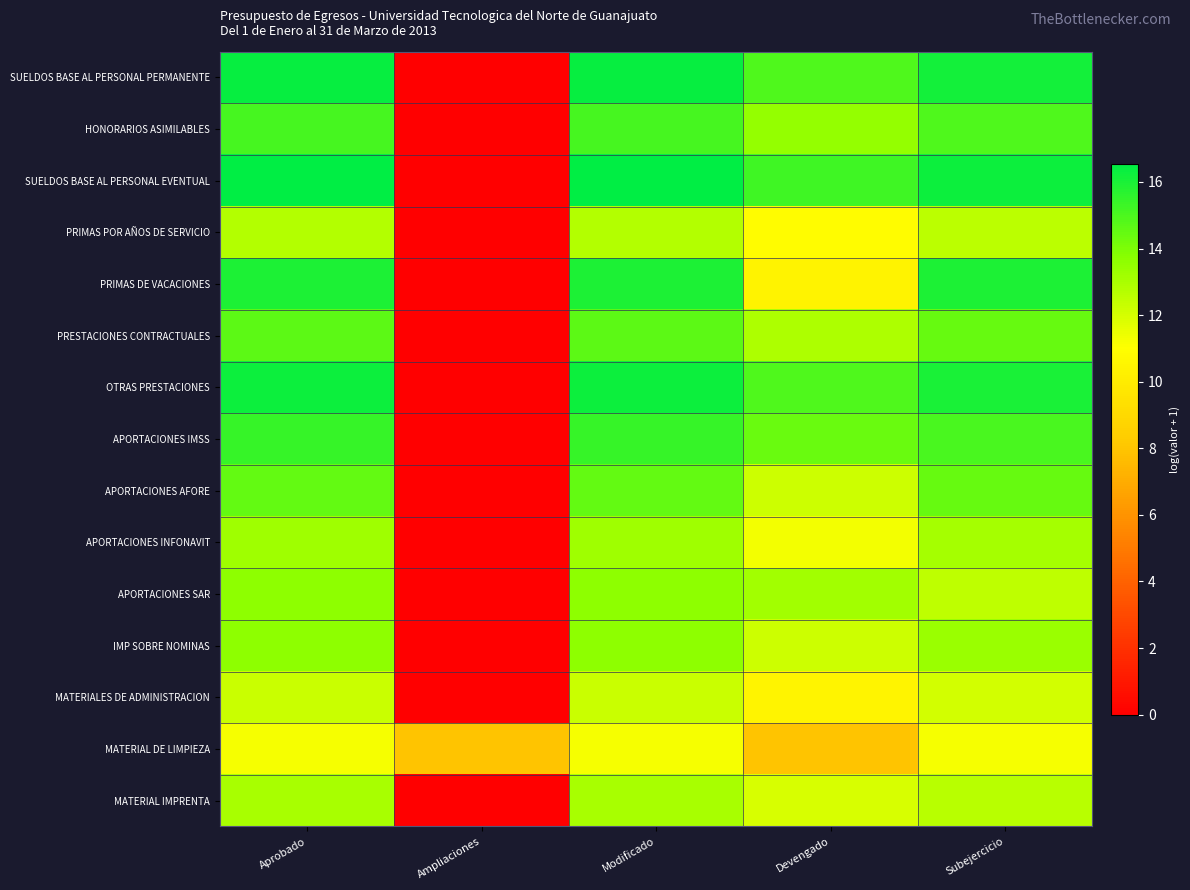

Which series has the largest range (max minus min)?

SUELDOS BASE AL PERSONAL EVENTUAL